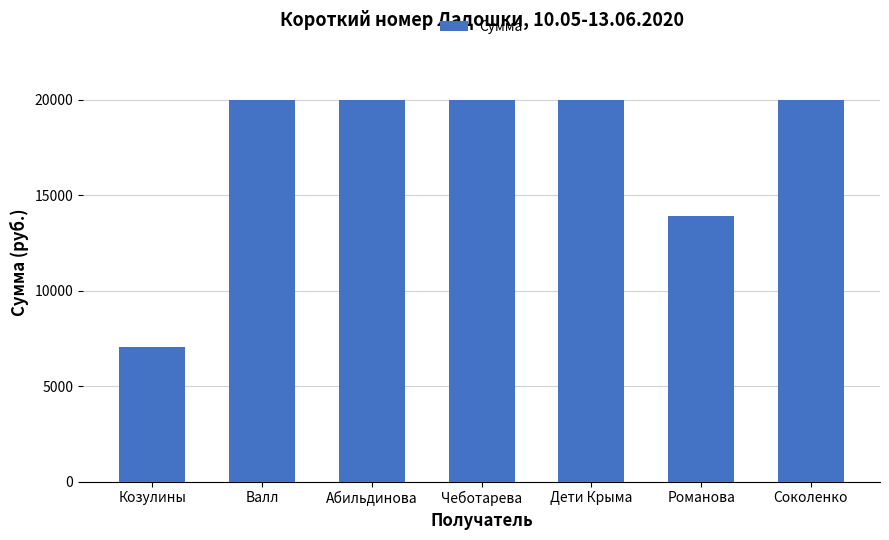

Reading right to left, what are all the values shown in this chart?

Соколенко=20000	Романова=13916	Дети Крыма=20000	Чеботарева=20000	Абильдинова=20000	Валл=20000	Козулины=7065